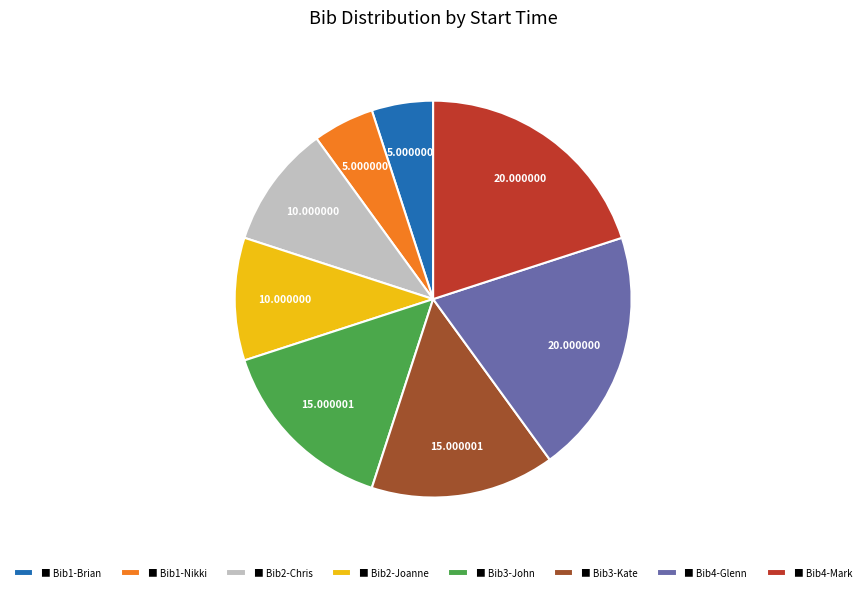

Do ■ Bib4-Mark and ■ Bib1-Nikki together represent more than half of the pie?

No